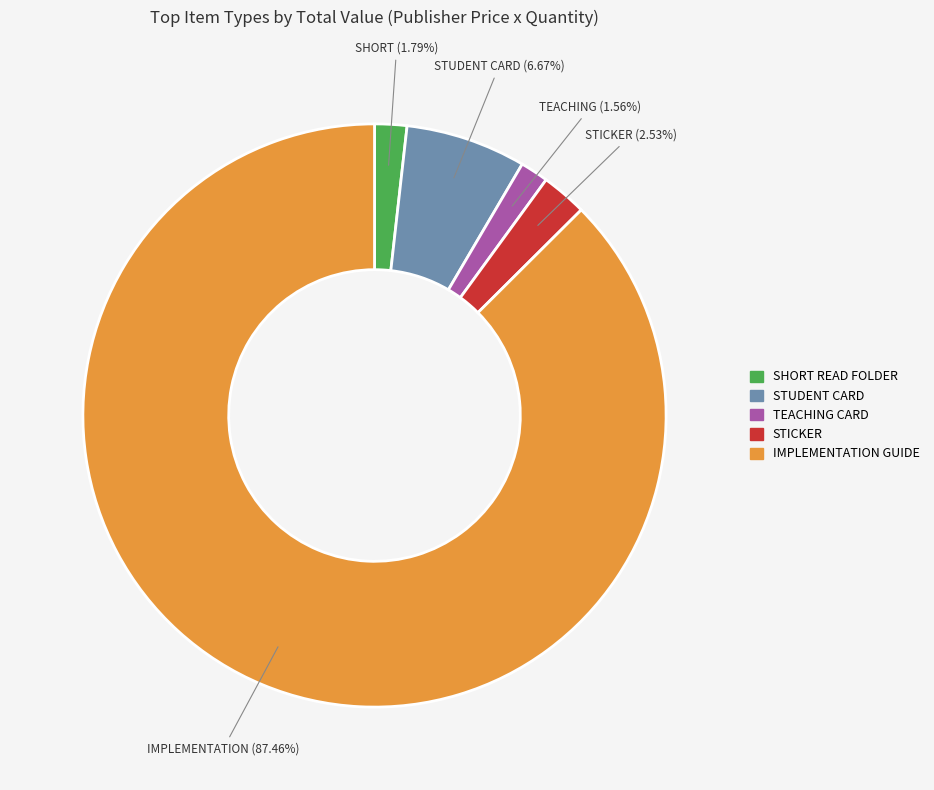

Which slice is the largest?

IMPLEMENTATION GUIDE